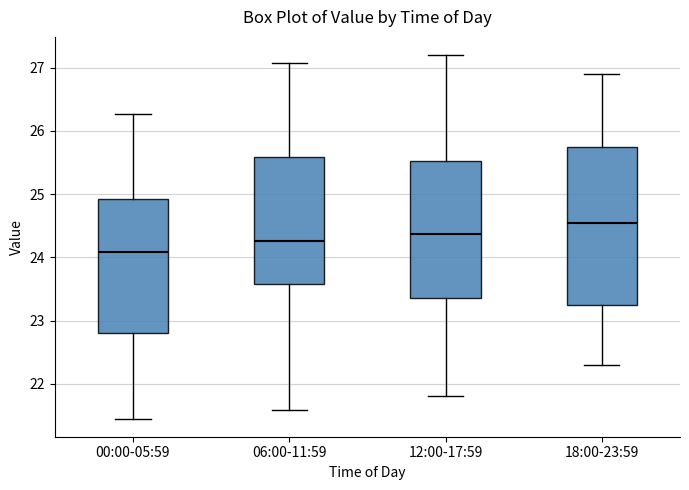

Comparing the boxes themselves (not the whiskers), which one is the tallest?

18:00-23:59